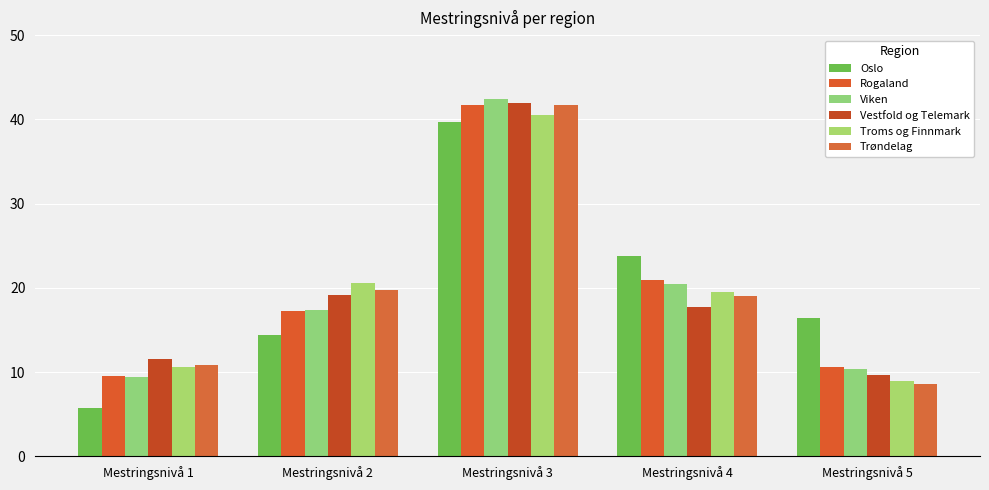

At which label is Rogaland closest to 25?

Mestringsnivå 4